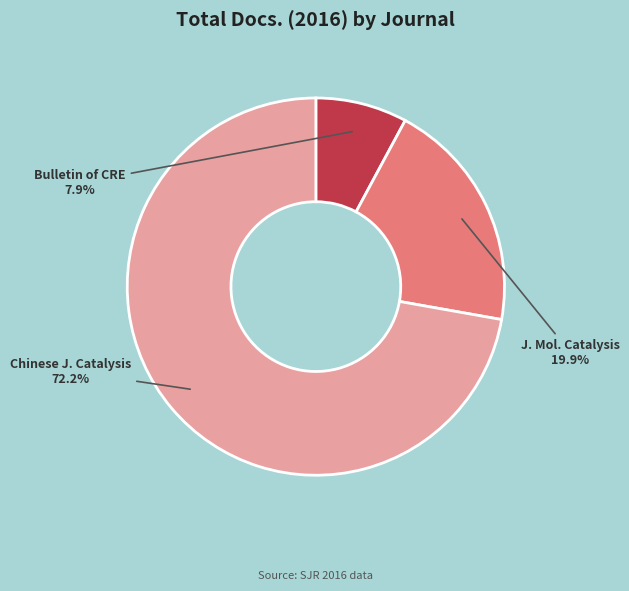

Is there a majority slice in this chart?

Yes